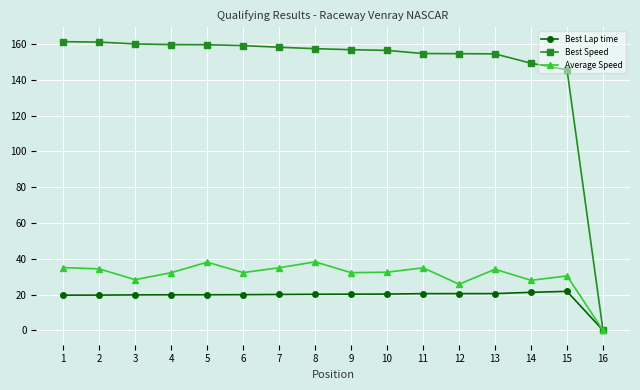

What is the difference between the Best Speed values at 15 and 13?

8.9